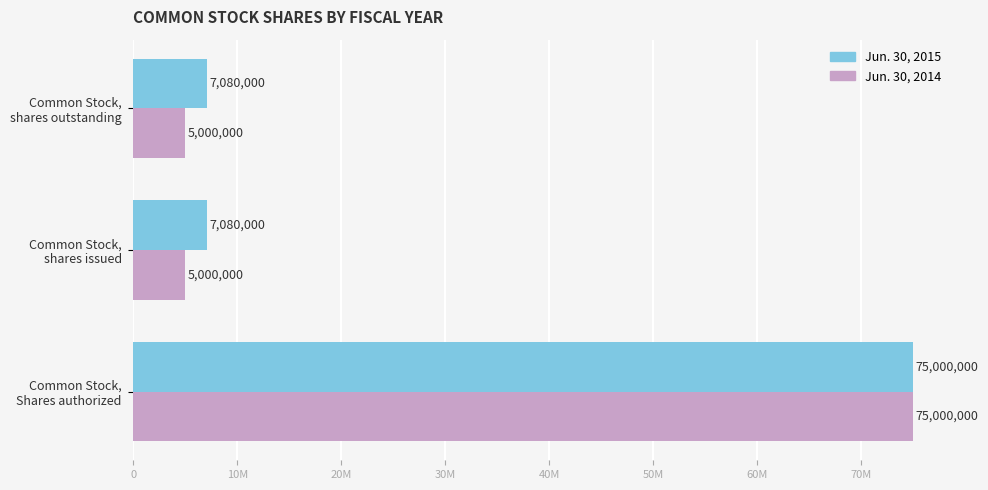

What is the maximum value shown in the chart?

75000000